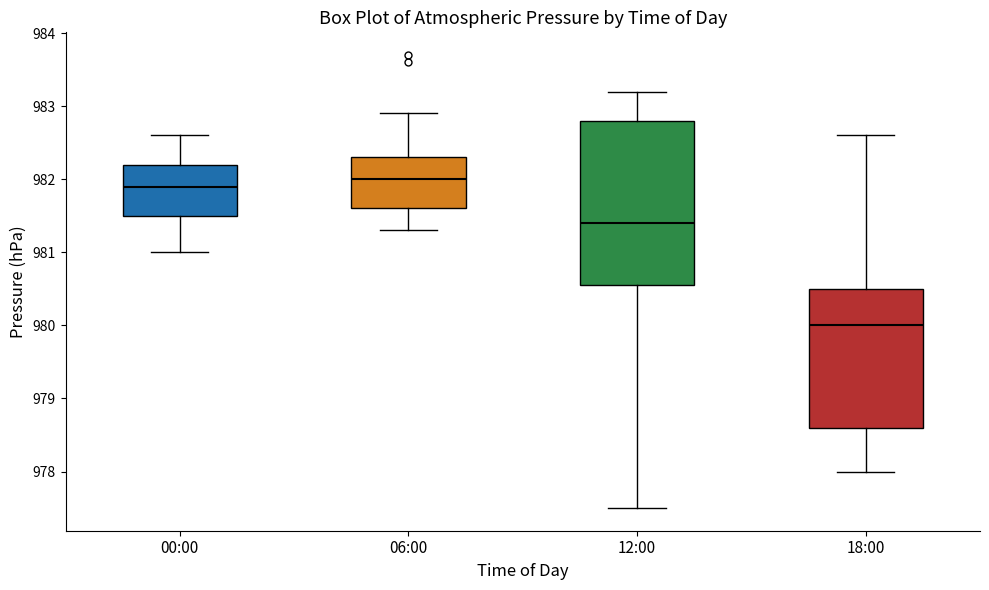

Which box is the tallest, from its lower edge to its upper edge?

12:00